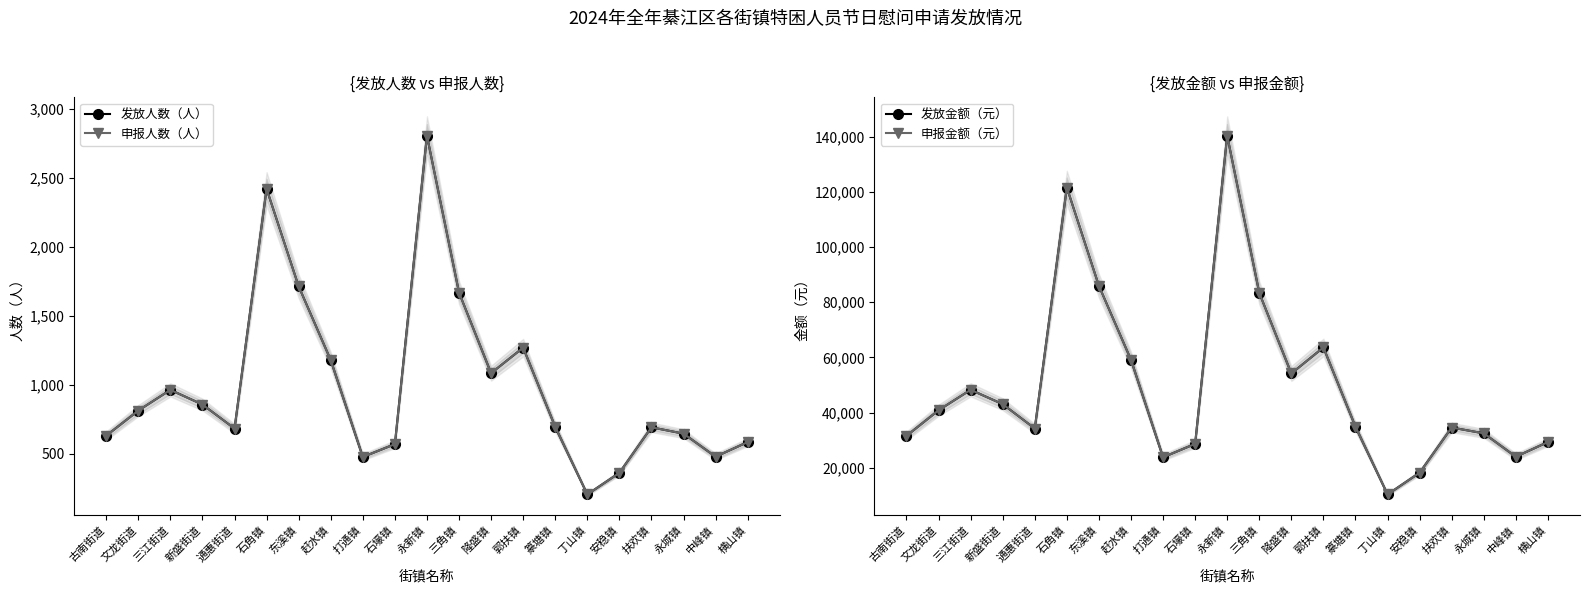

What is the label of the 14th point from the left?

郭扶镇